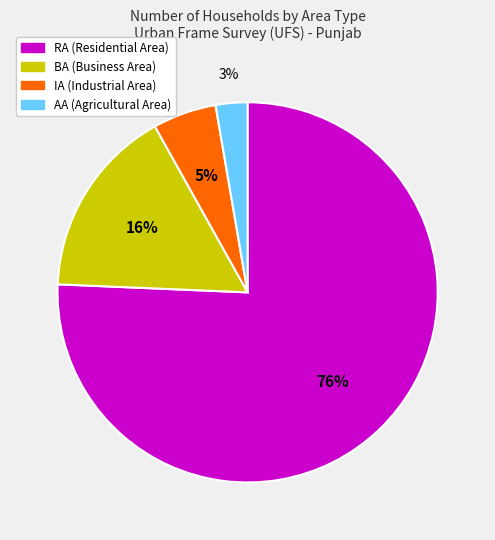

To the nearest percent, what is the difference between the largest and smallest slice percentages?

73%